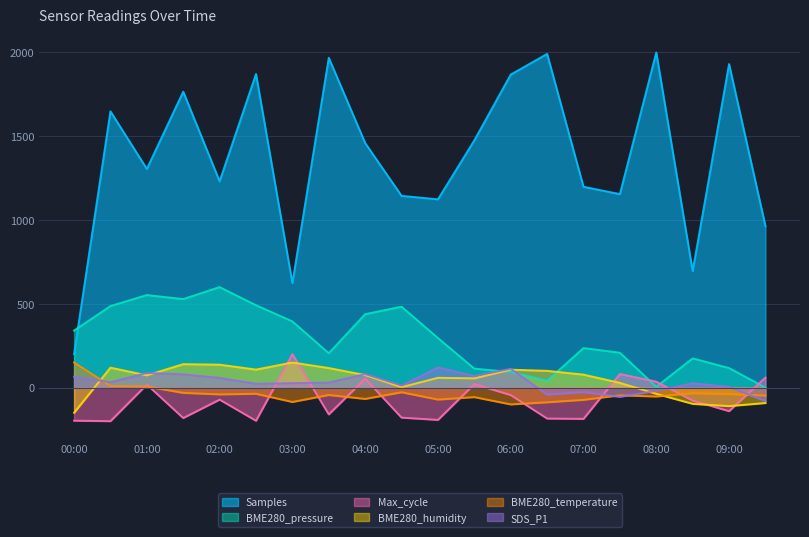

What are all the series names shown in the legend?

Samples, BME280_pressure, Max_cycle, BME280_humidity, BME280_temperature, SDS_P1